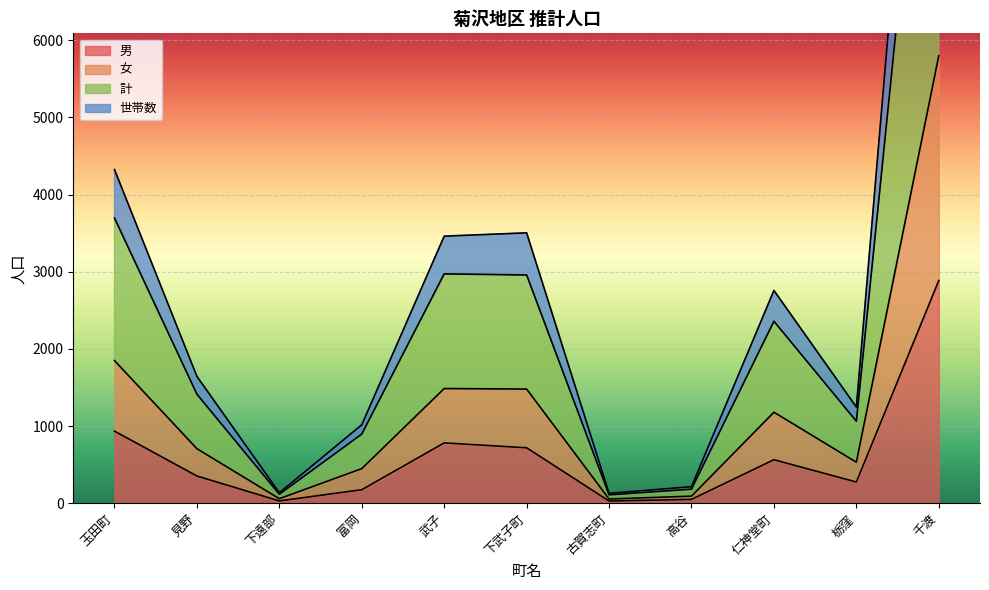

Where is 男 nearest to the value 1457?

玉田町